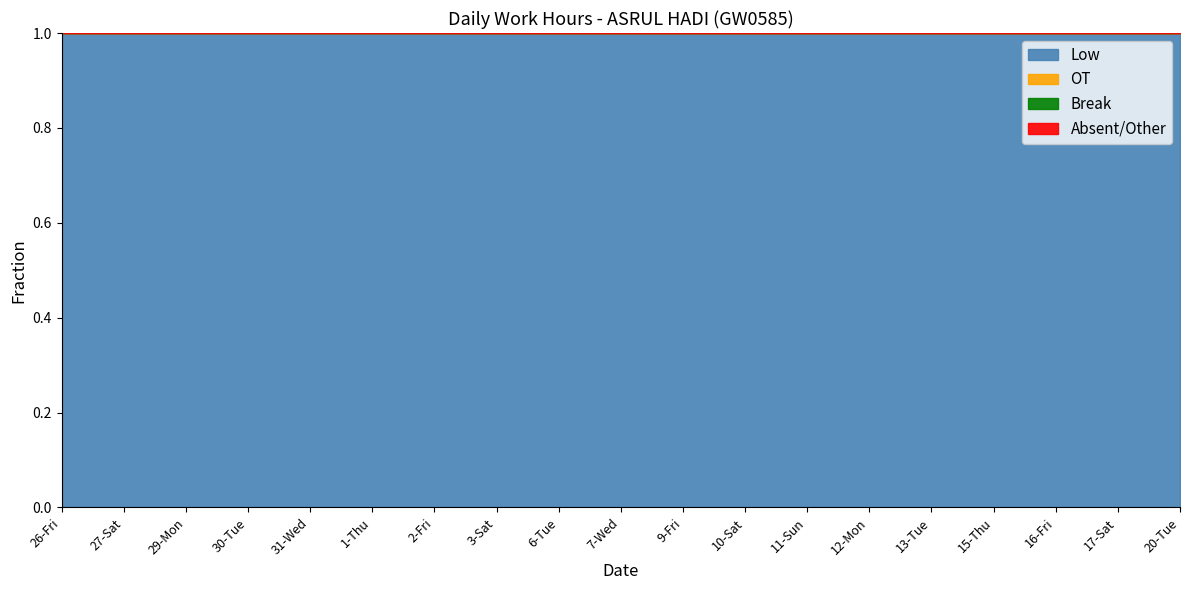

List the labels in order of Low value, largest first.

6-Tue, 15-Thu, 30-Tue, 20-Tue, 7-Wed, 16-Fri, 26-Fri, 9-Fri, 31-Wed, 1-Thu, 12-Mon, 13-Tue, 29-Mon, 27-Sat, 10-Sat, 17-Sat, 2-Fri, 3-Sat, 11-Sun